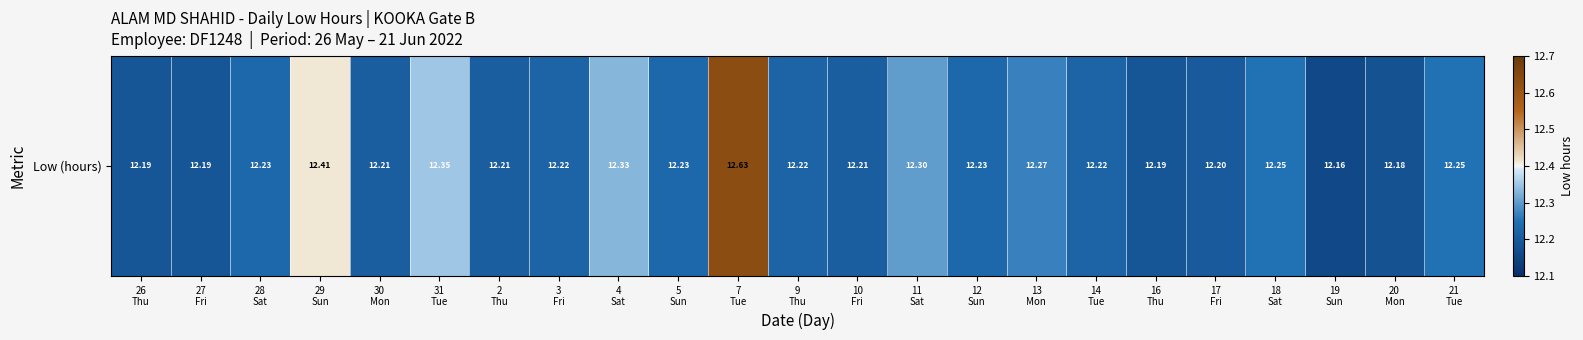

The value at 13
Mon is 12.3. True or false?

True